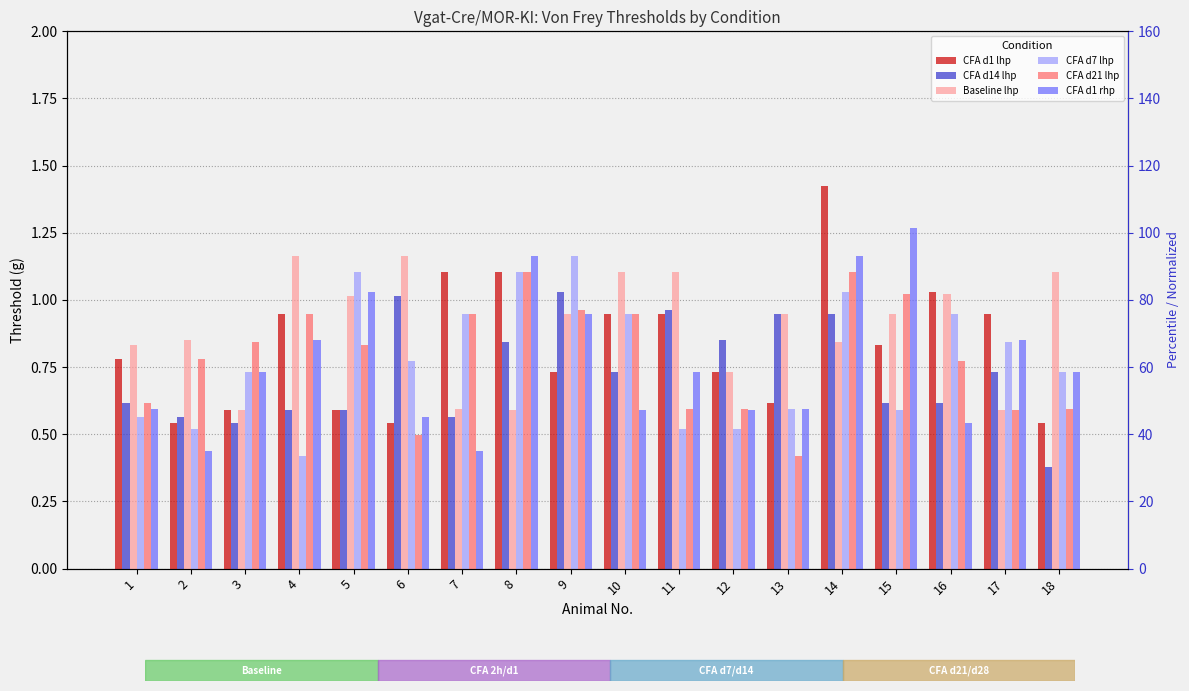

Which series reaches the minimum Y coordinate?

CFA d14 lhp